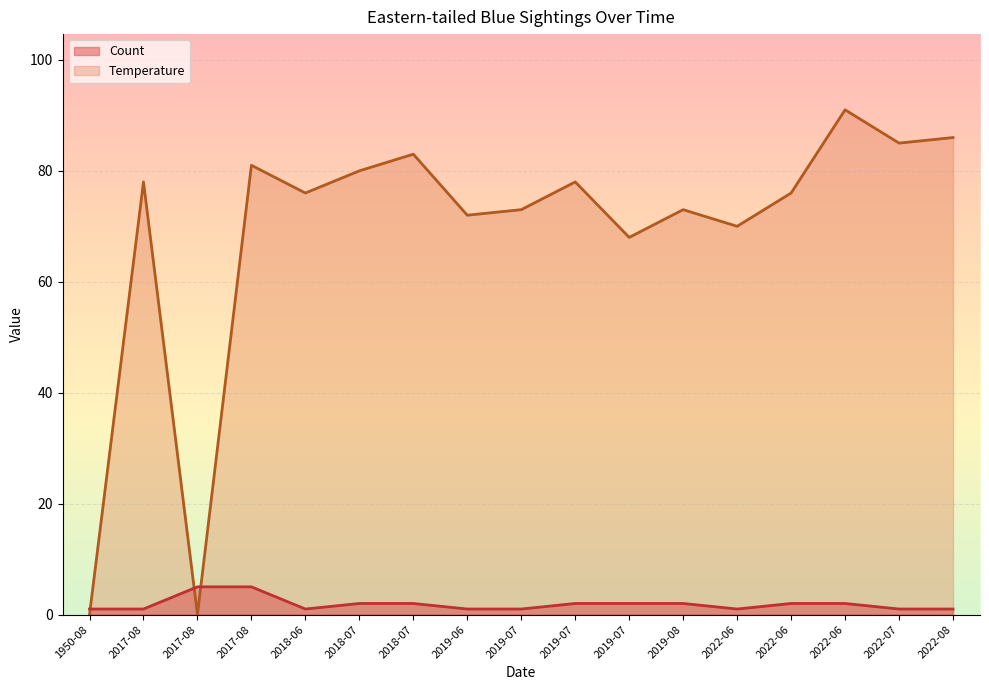

How many lines are shown in the chart?

2